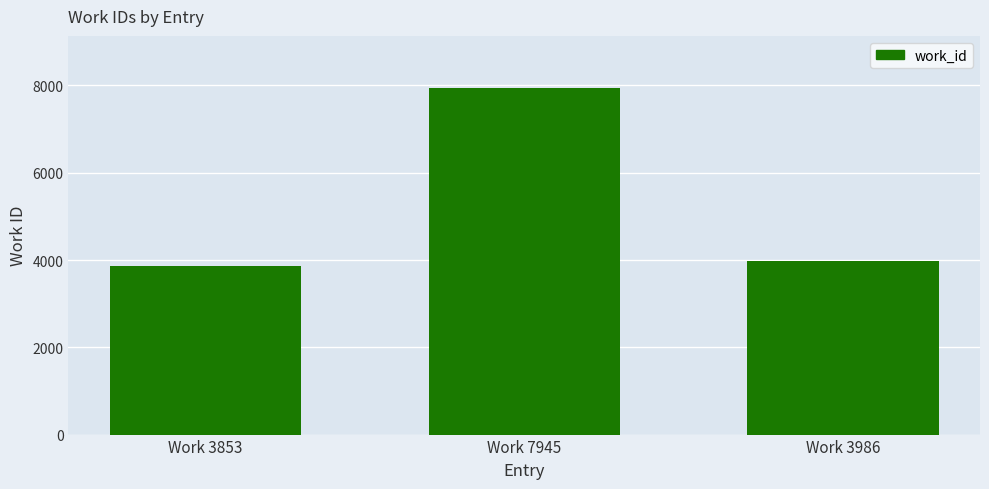

What is the change in value from Work 3853 to Work 7945?

+4092